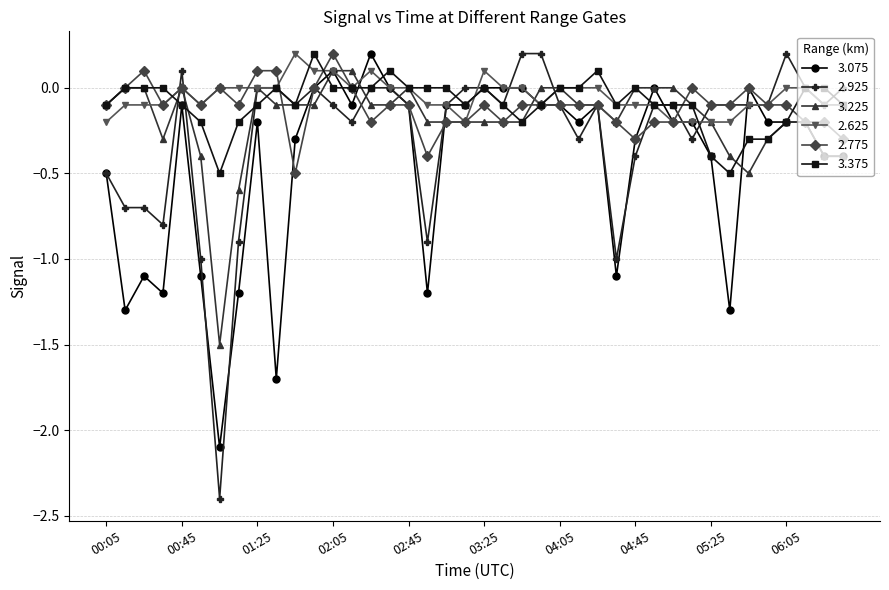

Which series has the largest range (max minus min)?

2.925